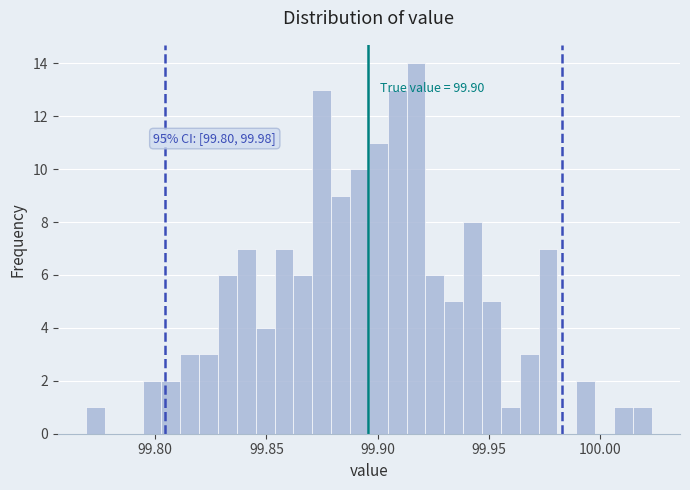

Read against the x-axis, roughly where is the centre of the tallest bar?

99.915